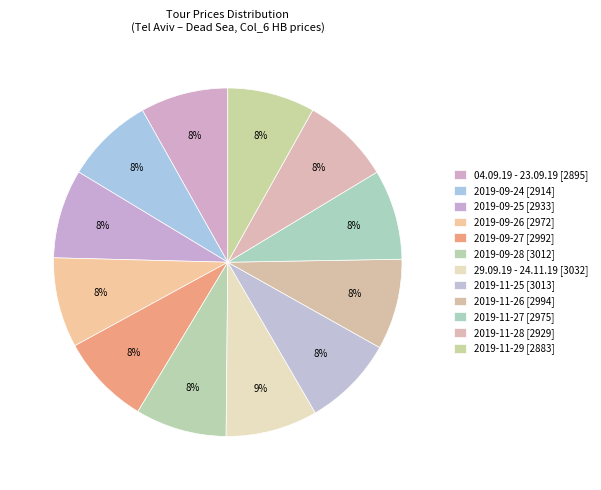

True or false: 2019-09-27 accounts for 8% of the total.

True